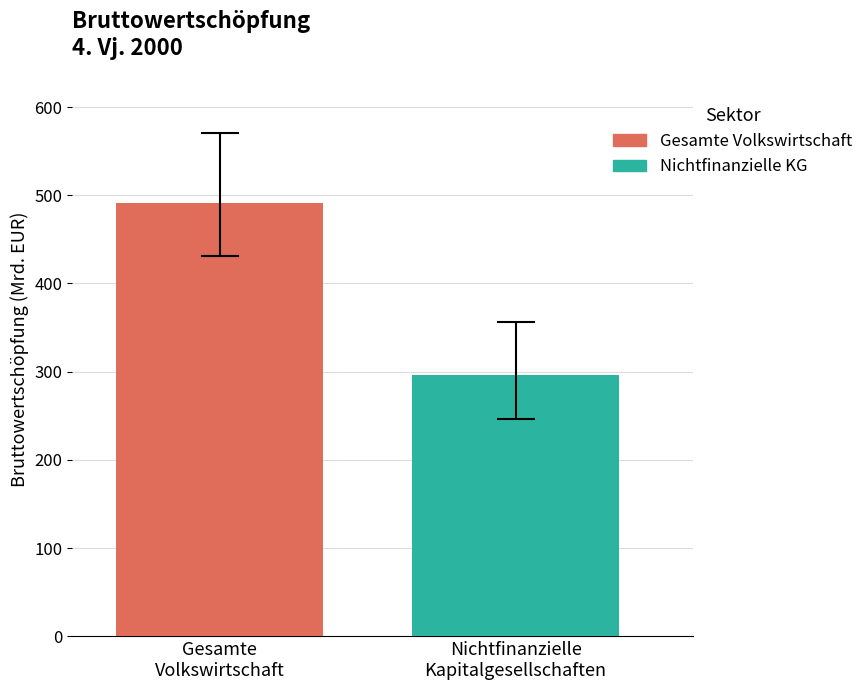

What is the minimum value shown in the chart?

296.1